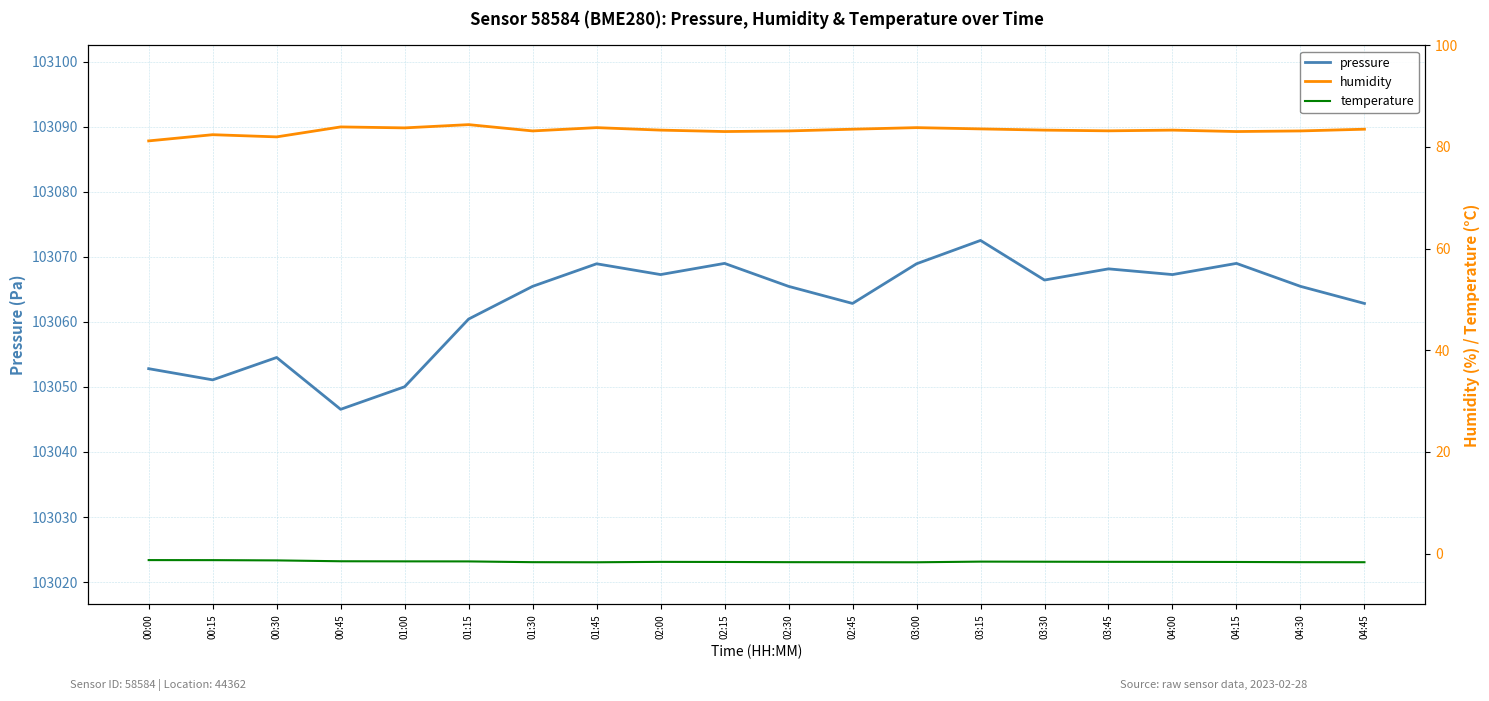

Which has a higher value, 02:15 or 00:30?

02:15